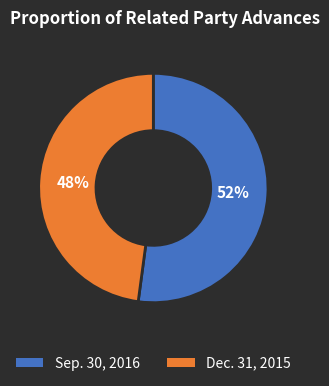

Which category accounts for the majority?

Sep. 30, 2016